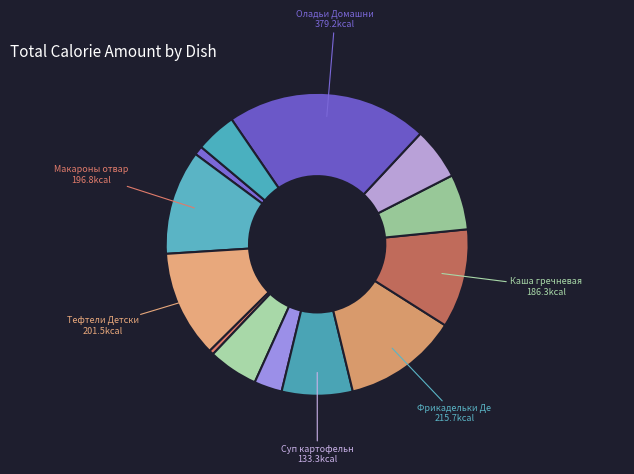

How many slices are in this pie chart?

13